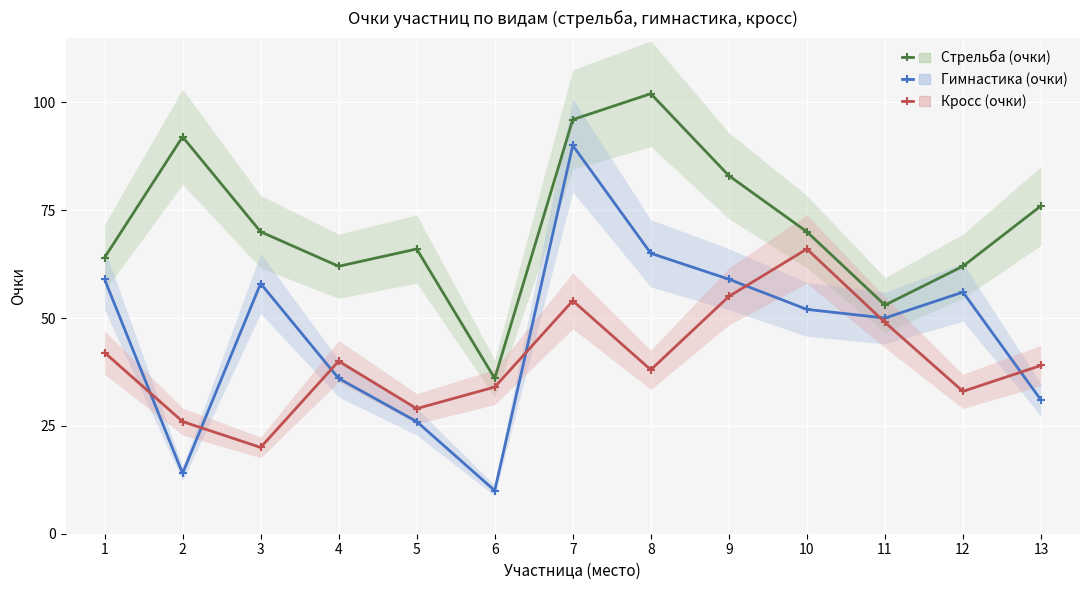

The Кросс (очки) series shows 66 at 10. True or false?

True